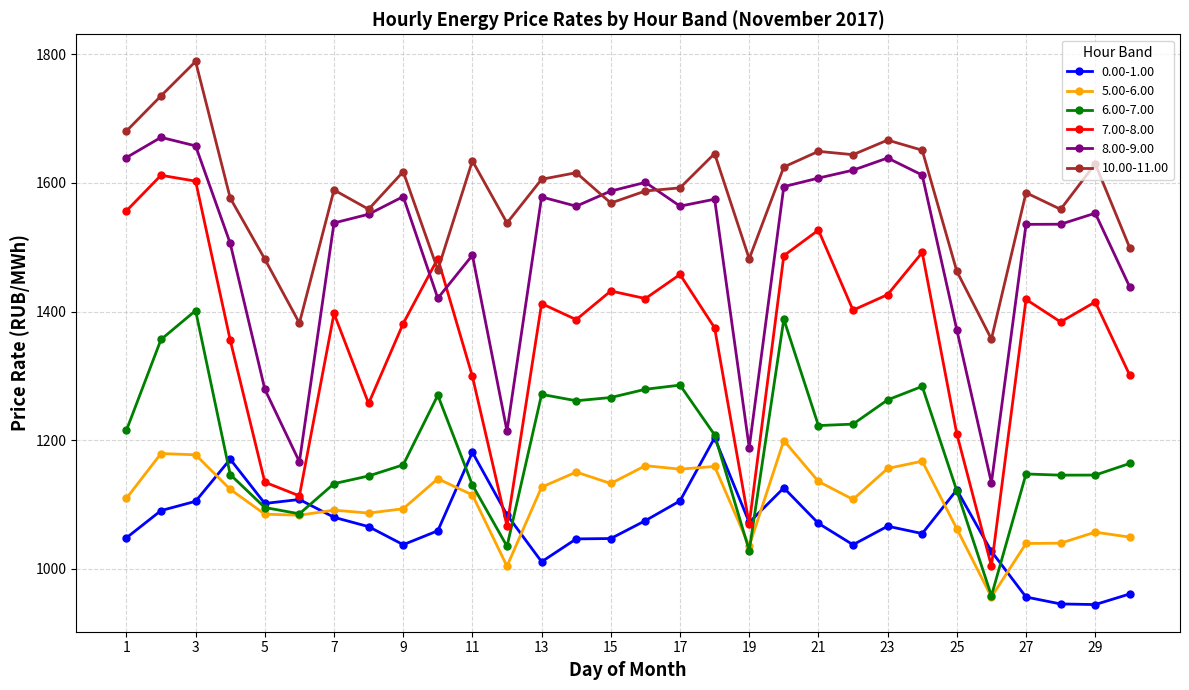

True or false: 8.00-9.00 and 0.00-1.00 cross at least once.

False